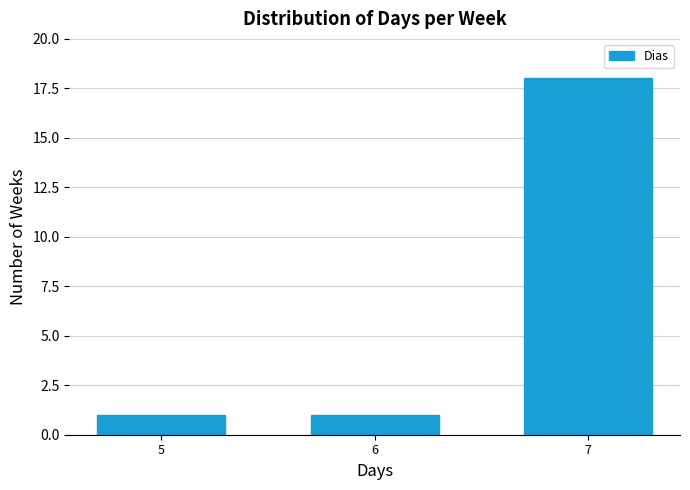

Reading left to right, what are all the values shown in this chart?

5=1	6=1	7=18